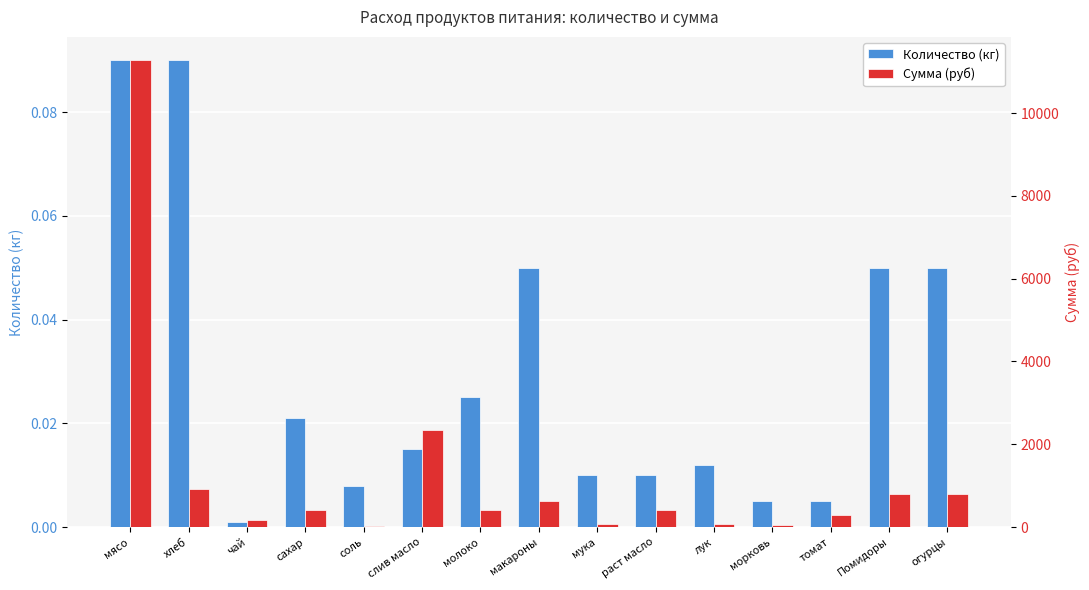

What is the approximate value of Сумма (руб) at хлеб?

920.5